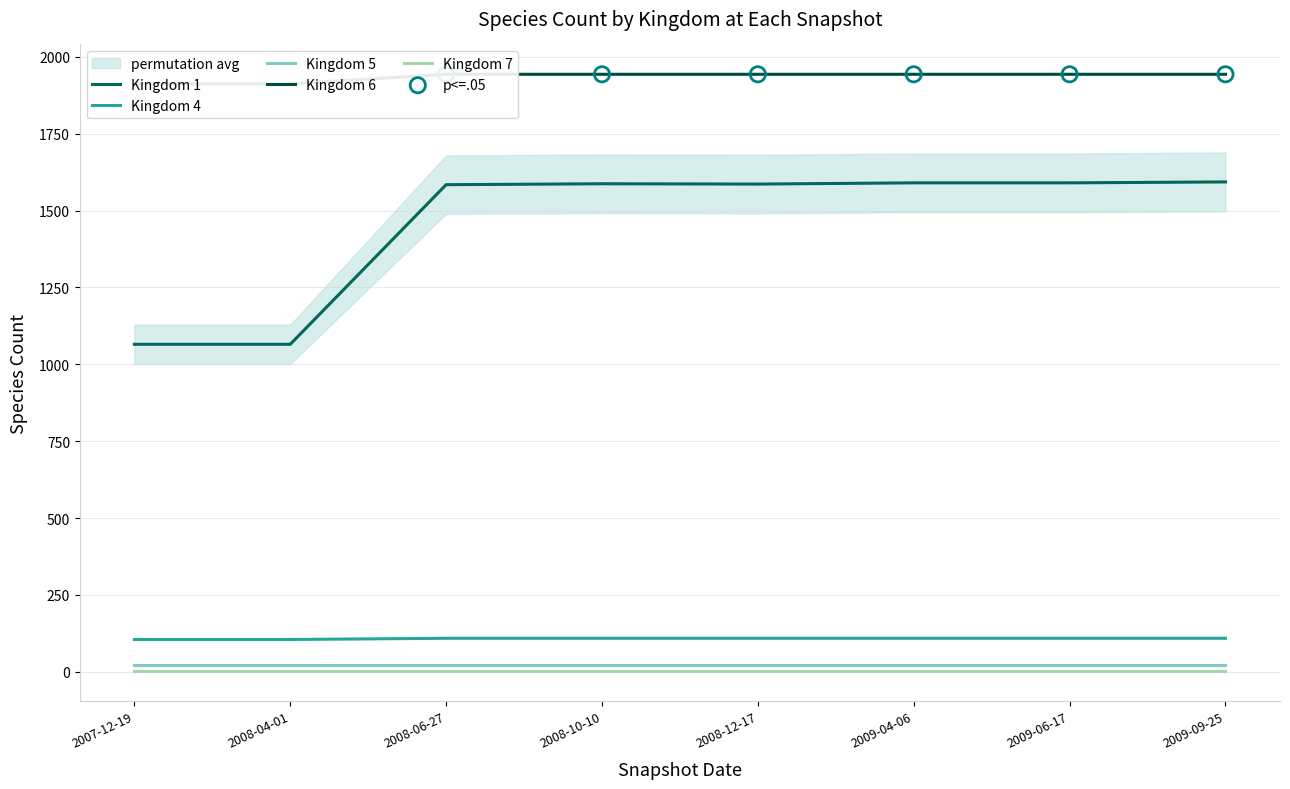

Is the value of Kingdom 1 at 2007-12-19 greater than the value of Kingdom 6 at 2008-10-10?

No